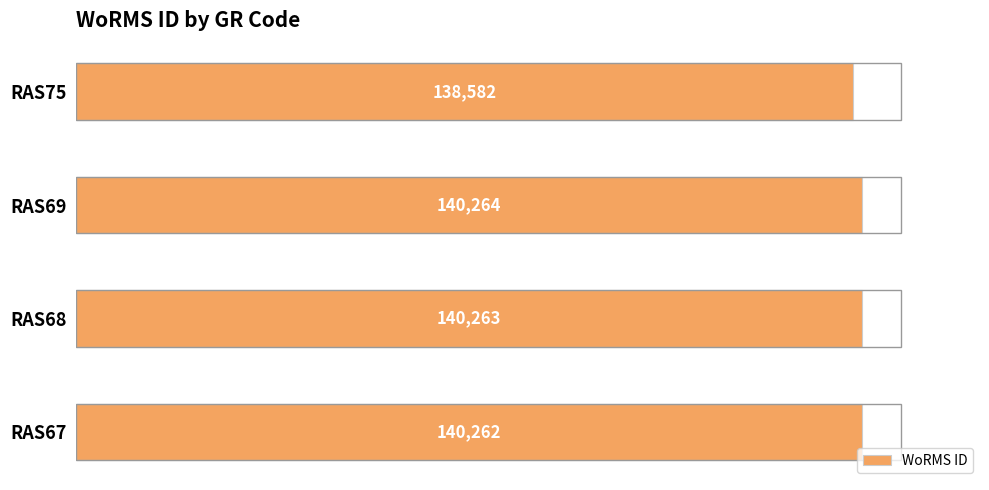

Approximately how many times larger is the value at RAS75 compared to RAS67?

1.0